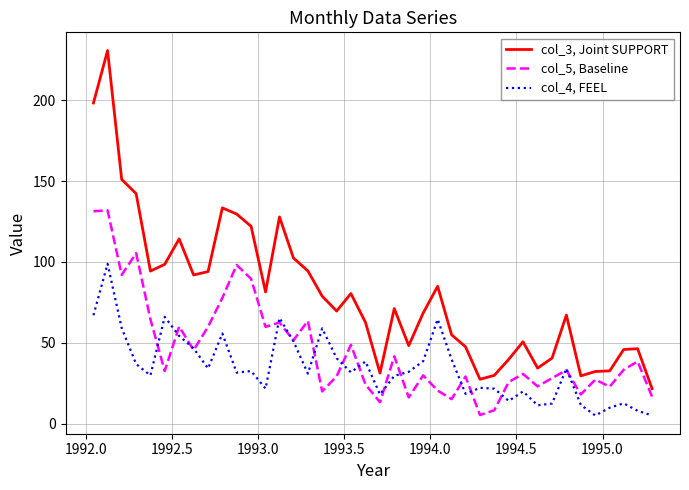

What is the average value of the col_5, Baseline series?

45.6